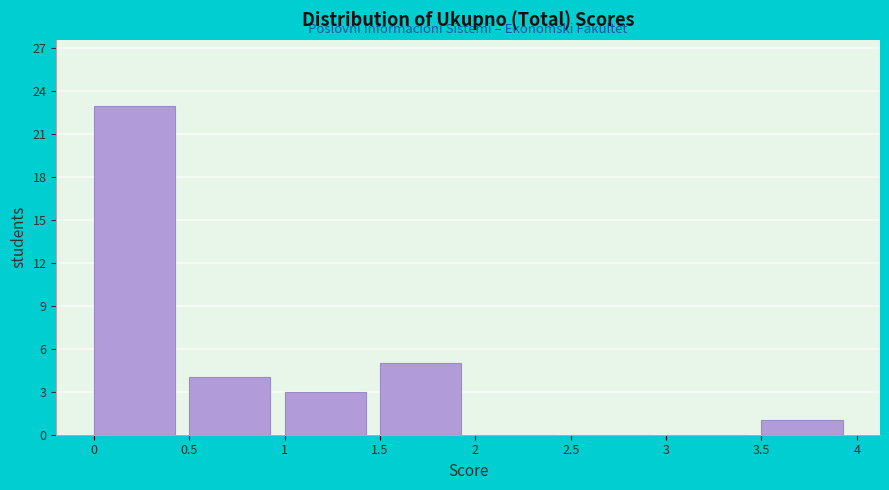

Reading left to right, list every bar in this chart as the range it spans on the x-axis followed by its height. The values are not printed on the chart, so give them approximately, as read against the axis.

0 to 0.5: 23
0.5 to 1: 4
1 to 1.5: 3
1.5 to 2: 5
2 to 2.5: 0
2.5 to 3: 0
3 to 3.5: 0
3.5 to 4: 1